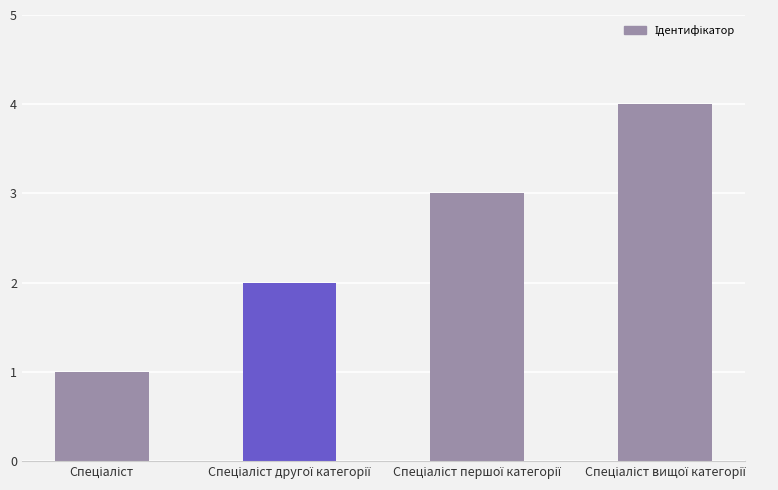

What is the difference between the maximum and minimum values?

3